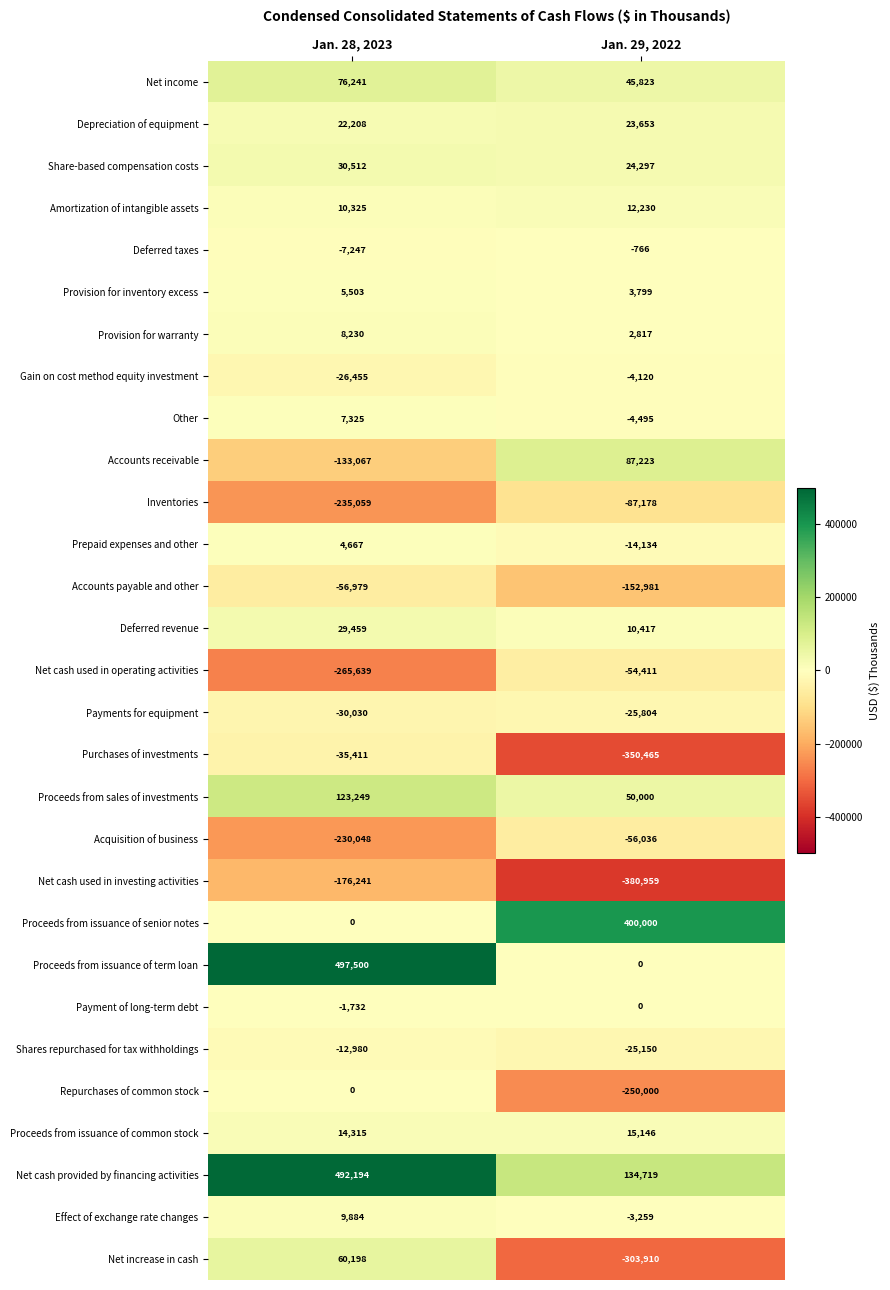

Rank the categories by Proceeds from issuance of senior notes value from highest to lowest.

Jan. 29, 2022, Jan. 28, 2023